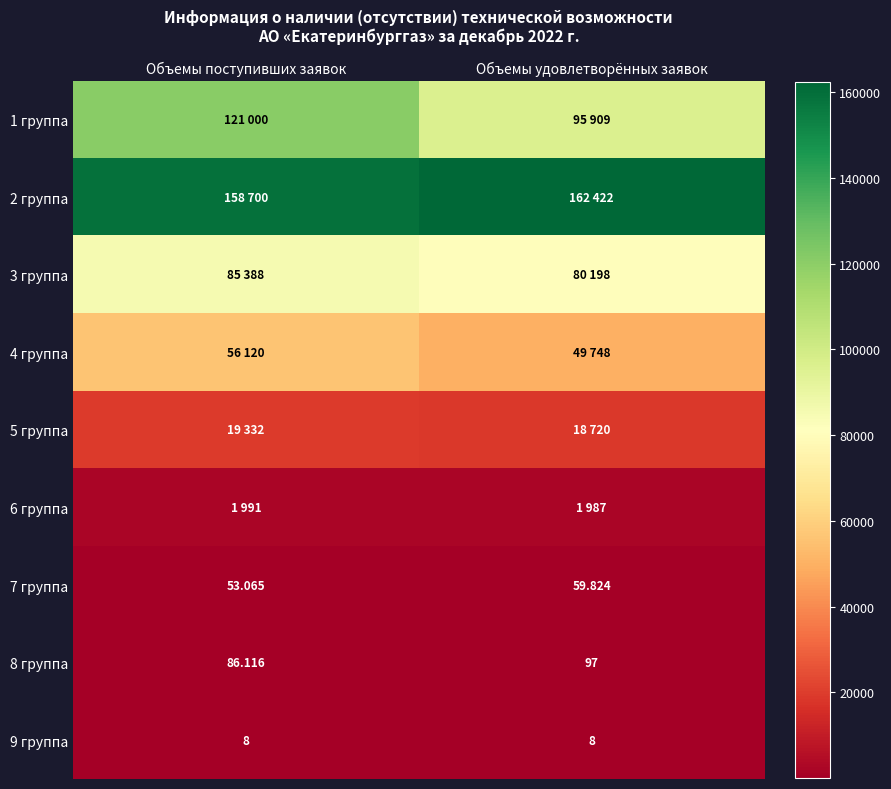

What is the difference between the 3 группа values at Объемы поступивших заявок and Объемы удовлетворённых заявок?

5190.0